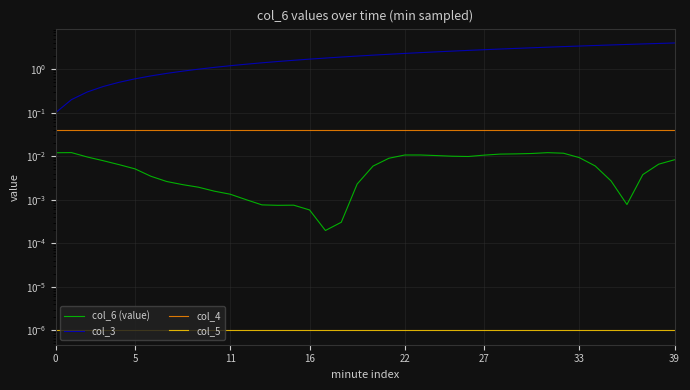

What is the label of the 30th point from the right?

10